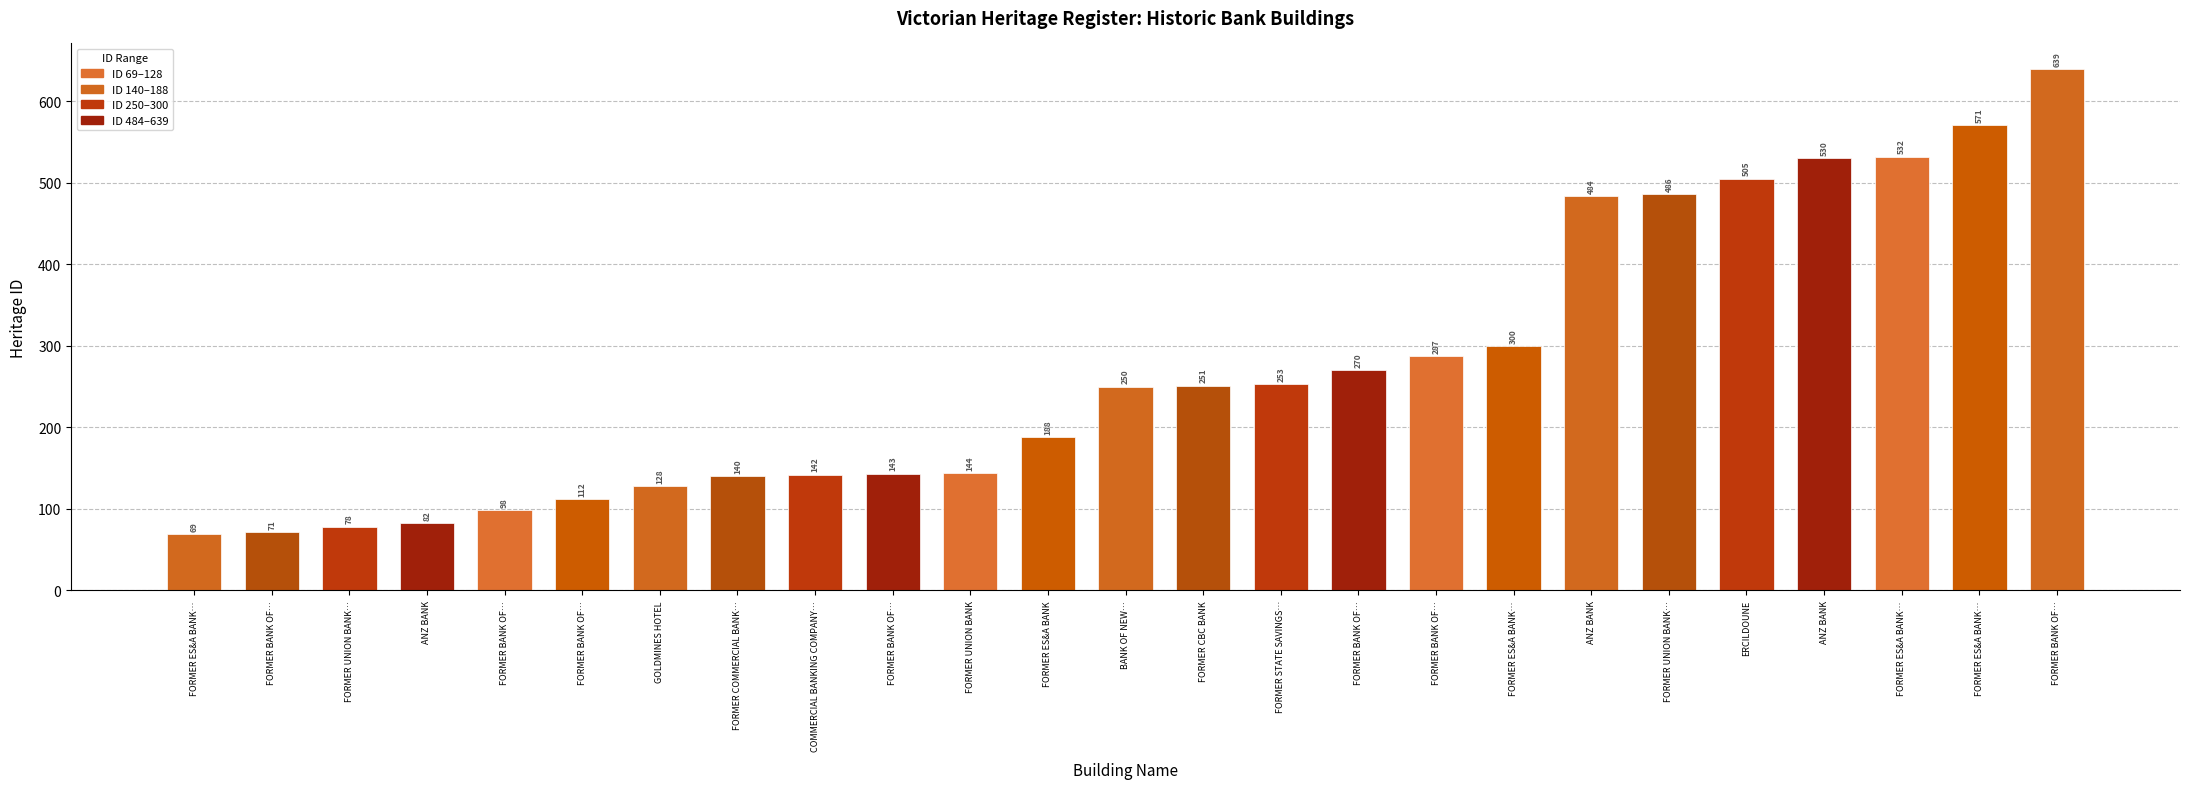

Are the bars horizontal?

No